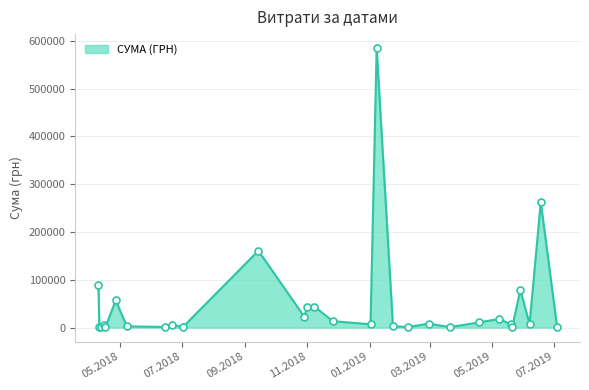

Which label corresponds to the smallest value in the chart?

29.05.2019